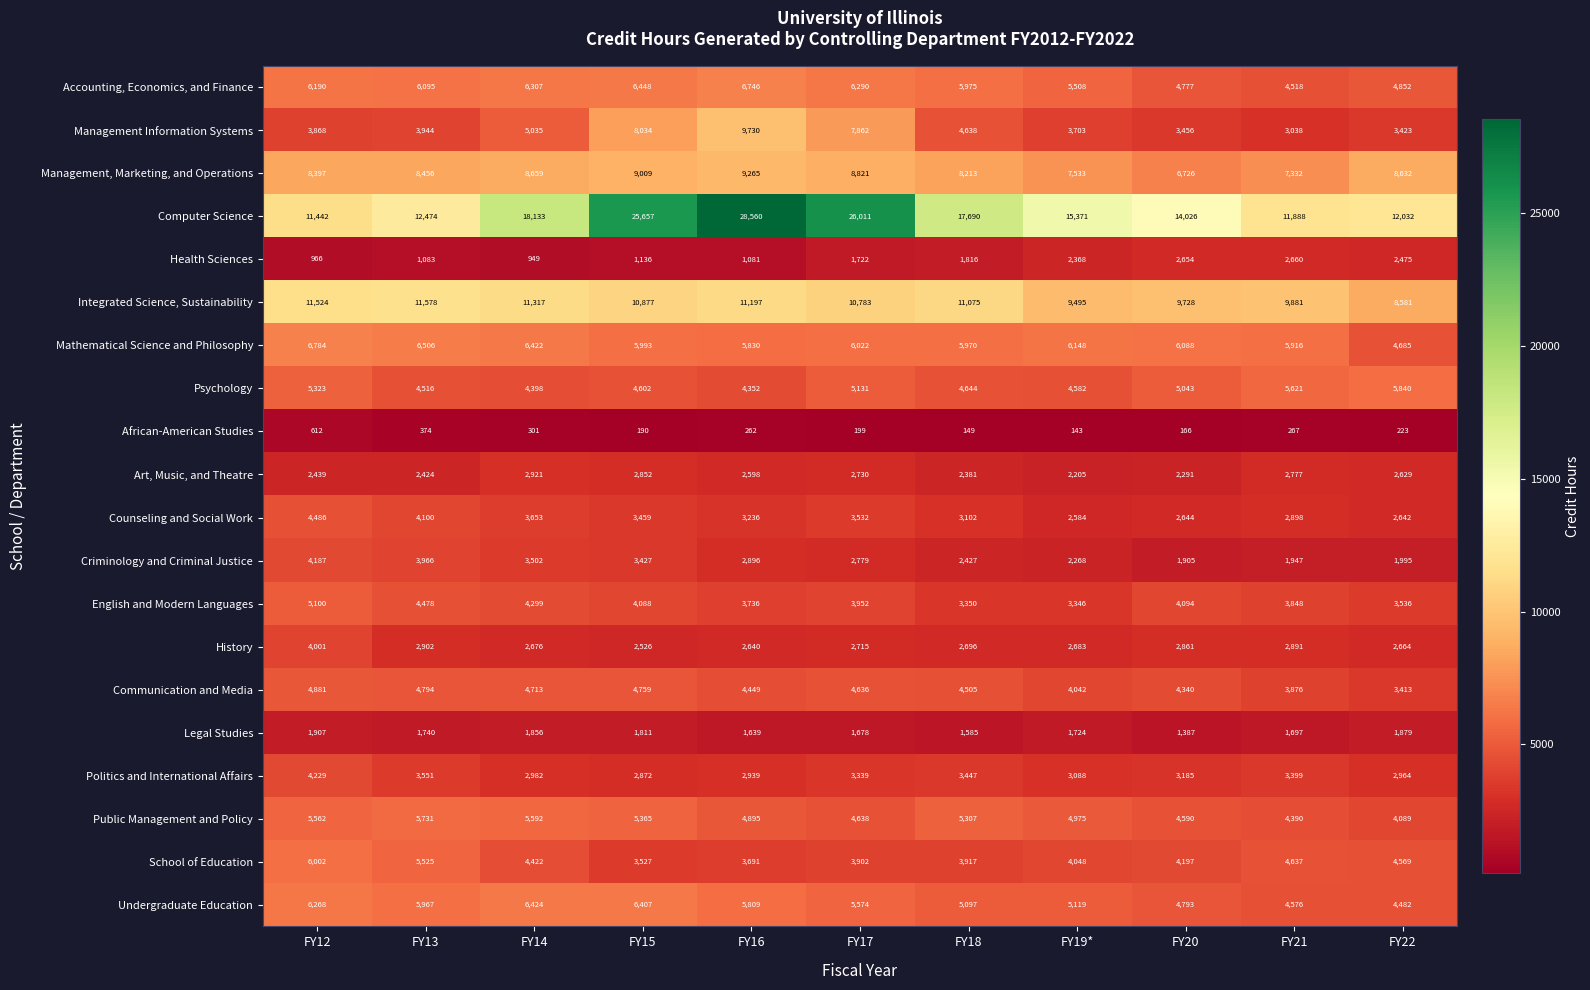

What is the total value across all series at FY20?

88951